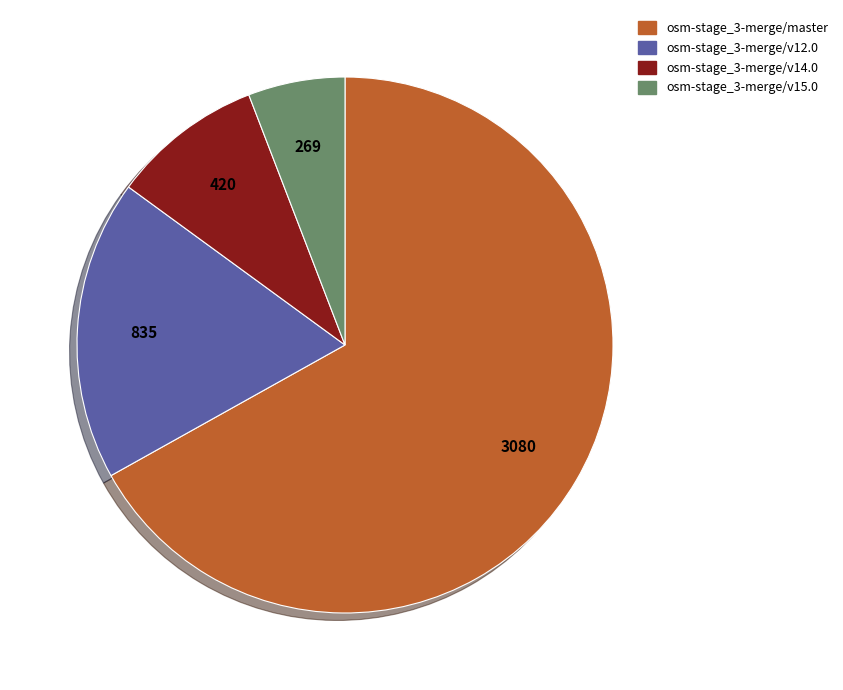

Which has a higher value, osm-stage_3-merge/v12.0 or osm-stage_3-merge/v14.0?

osm-stage_3-merge/v12.0